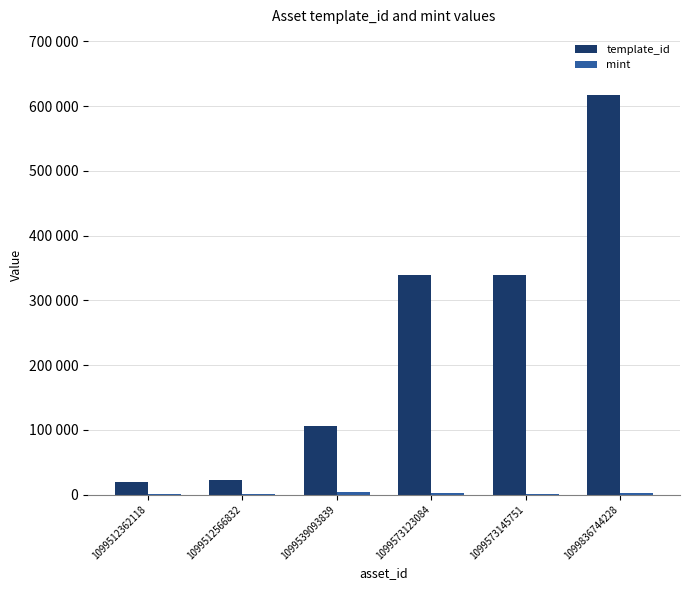

Rank the series by their maximum value, from highest to lowest.

template_id, mint